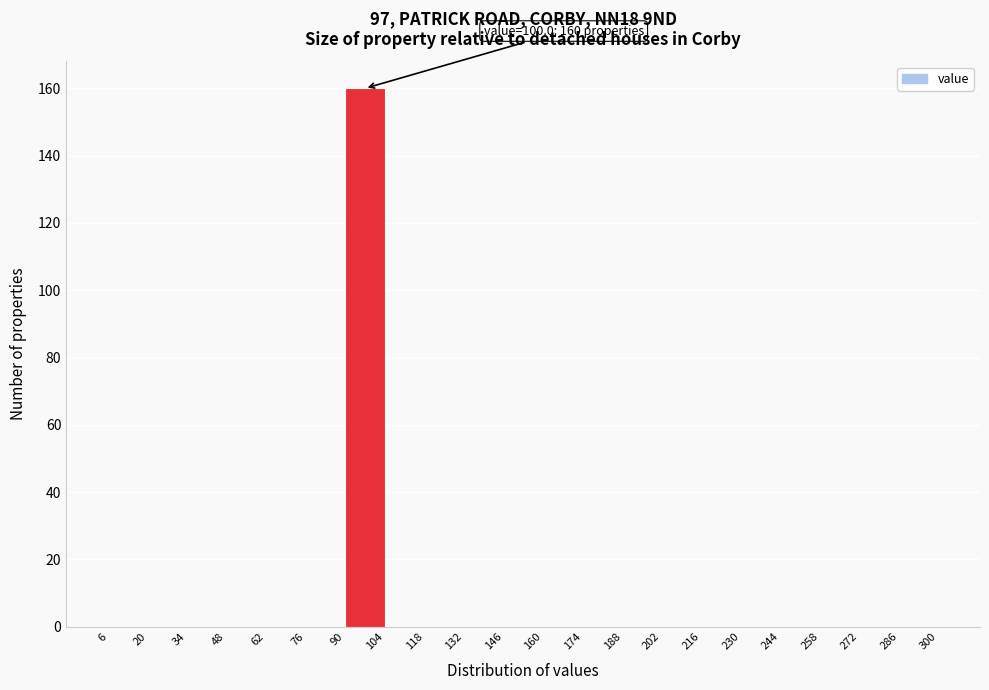

Which range on the x-axis has the tallest bar?

90 to 104